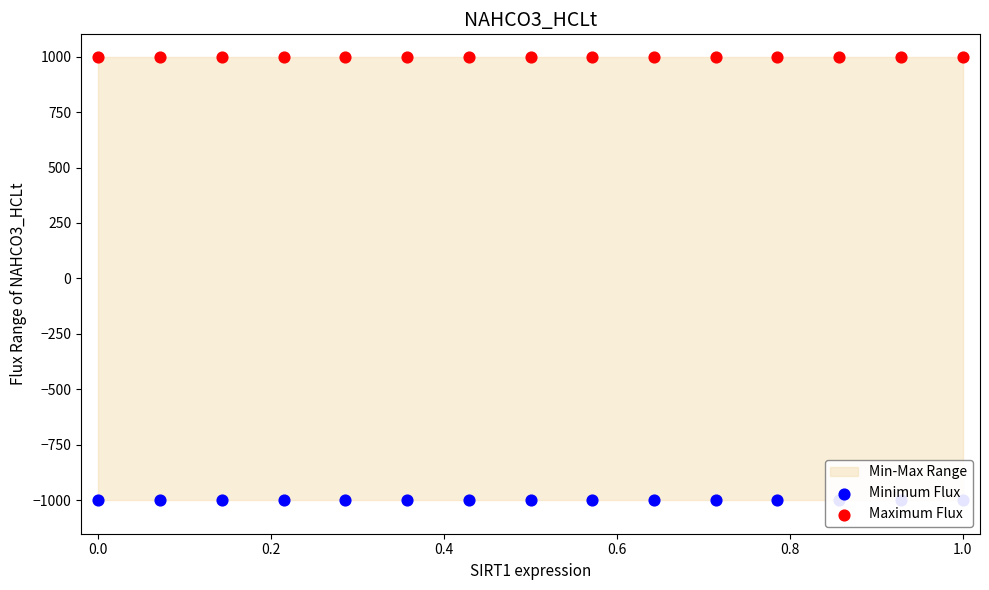

Which series contains the highest Y value?

Maximum Flux